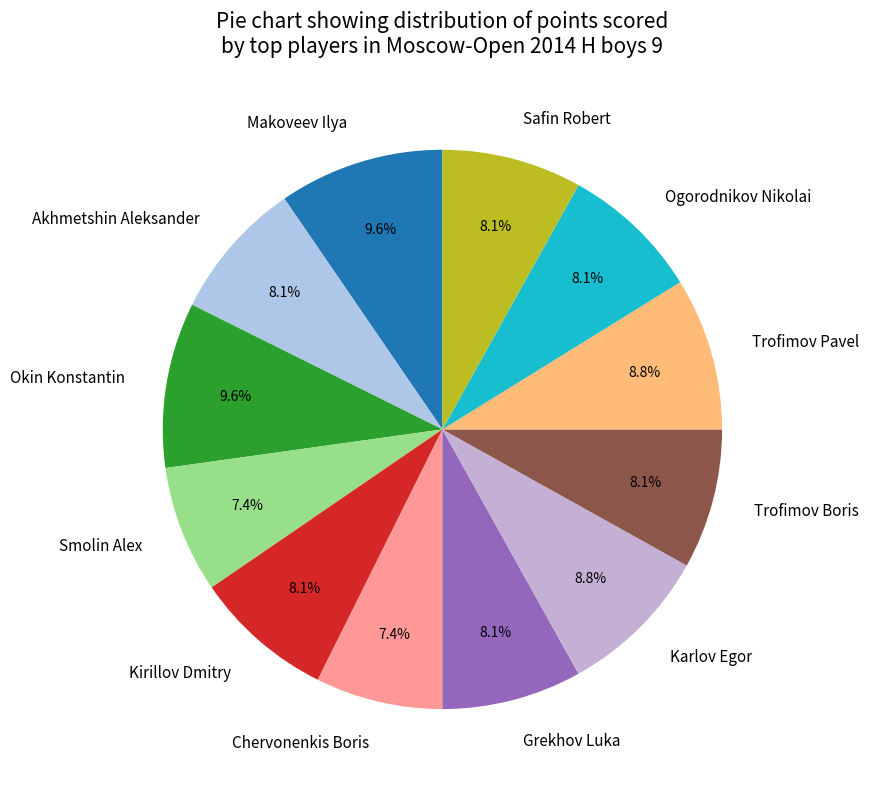

Is there a majority slice in this chart?

No